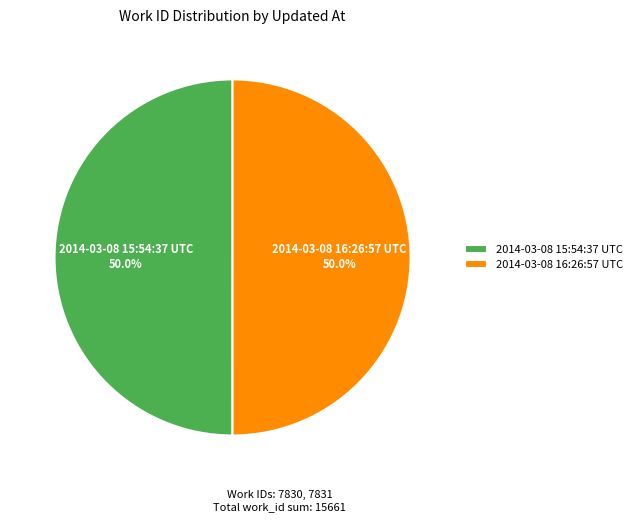

Approximately how many times larger is the value at 2014-03-08 16:26:57 UTC compared to 2014-03-08 15:54:37 UTC?

1.0